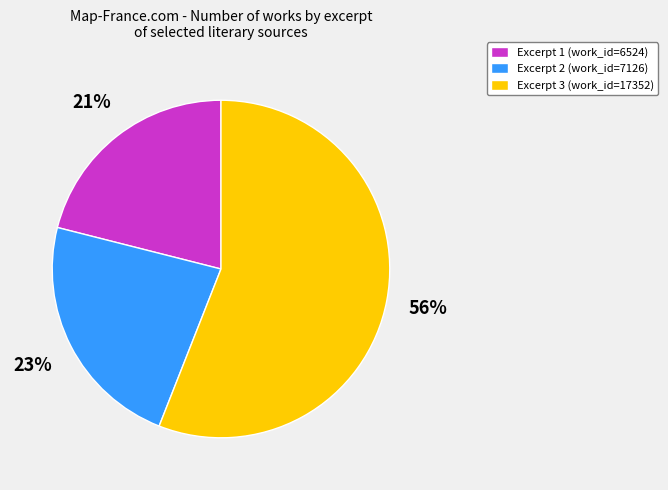

Does any single category account for the majority?

Yes